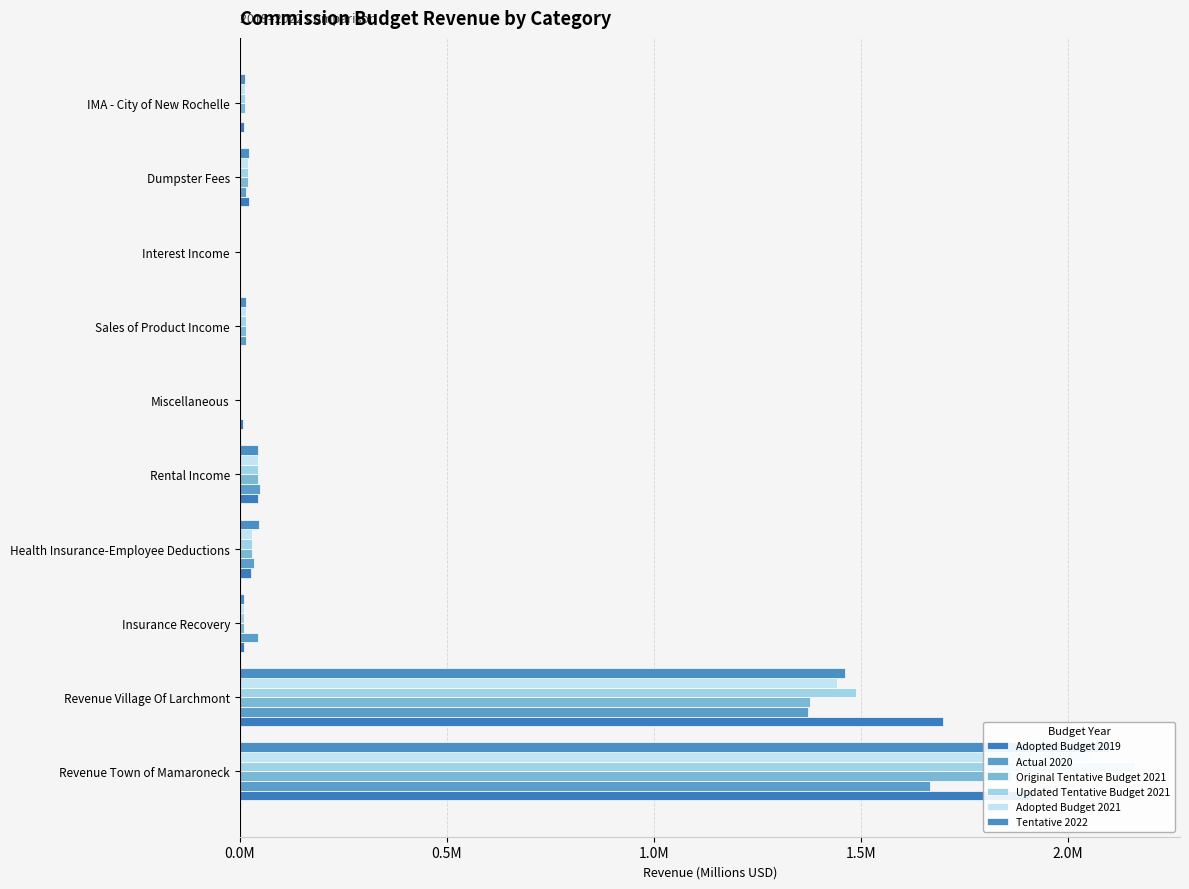

What is the difference between the maximum and minimum values in the Actual 2020 series?

1.7